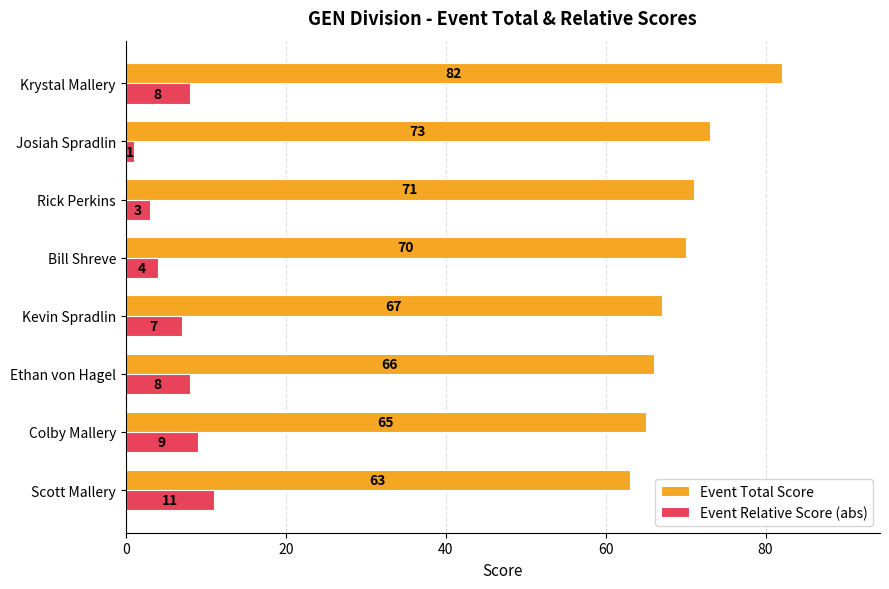

How many Event Relative Score (abs) values are between 4 and 9?

5